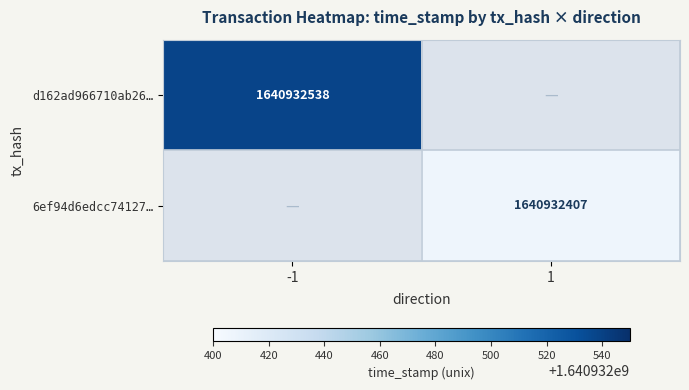

Which category has the lowest value across all series?

1